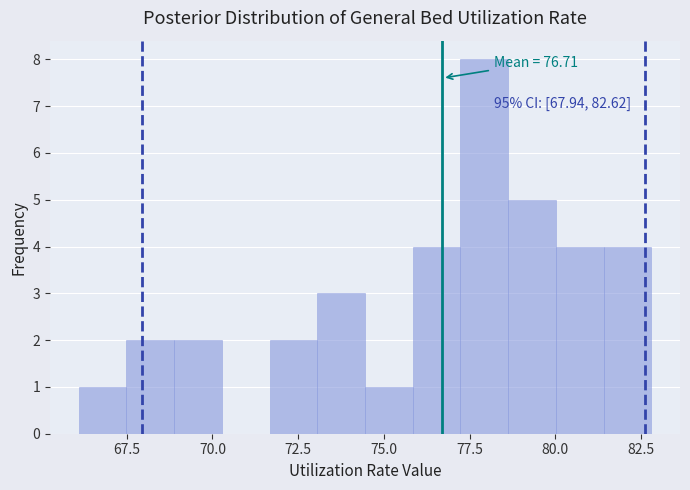

Around what value on the x-axis is the tallest bar? Give the approximate position of its centre, as read against the axis.

78.0